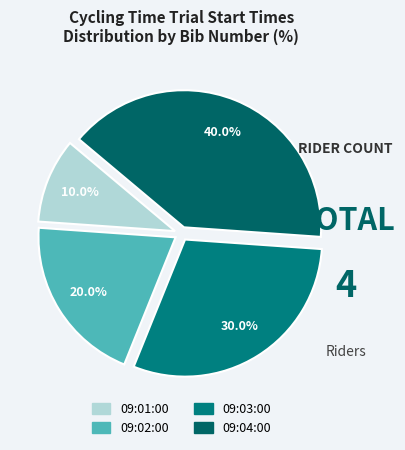

Is there any slice that represents more than half of the pie?

No